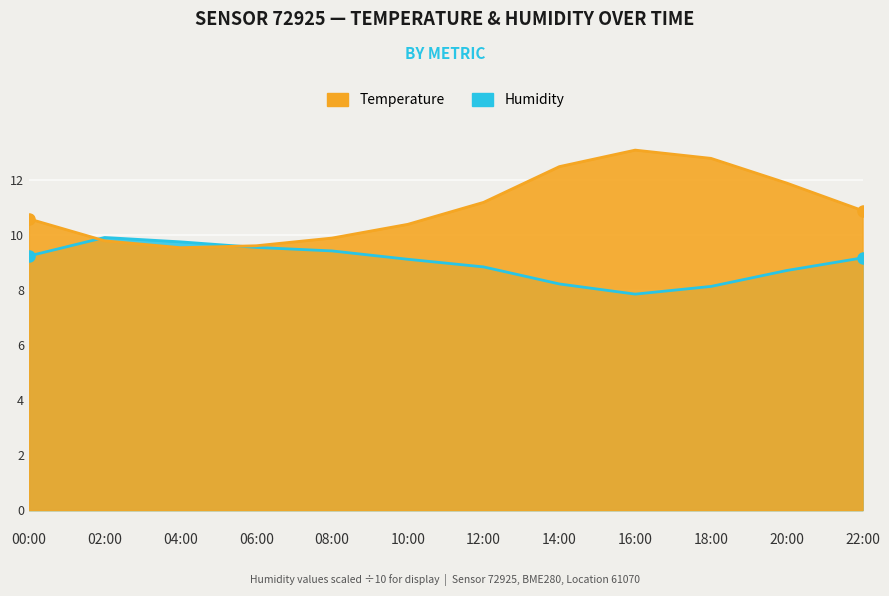

Where do humidity and temperature first cross each other?

00:00 and 02:00